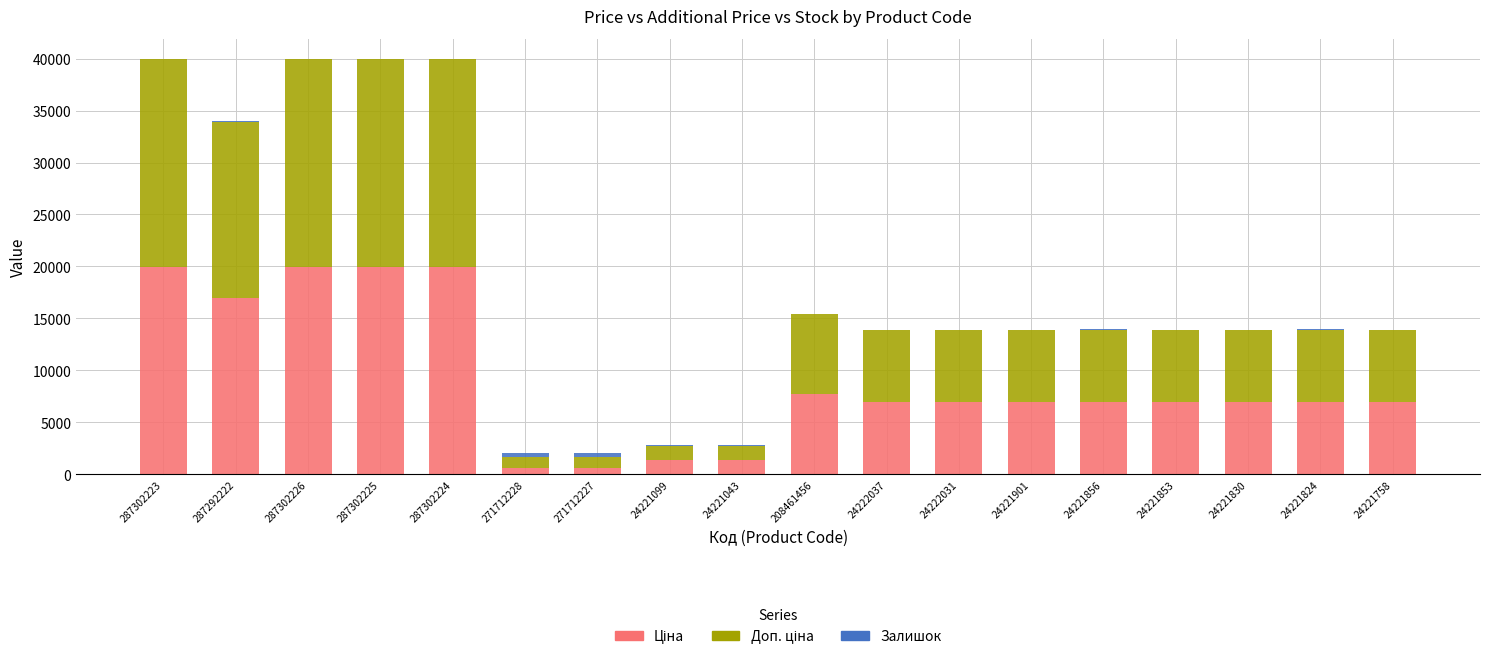

Count the number of categories in the chart.

18